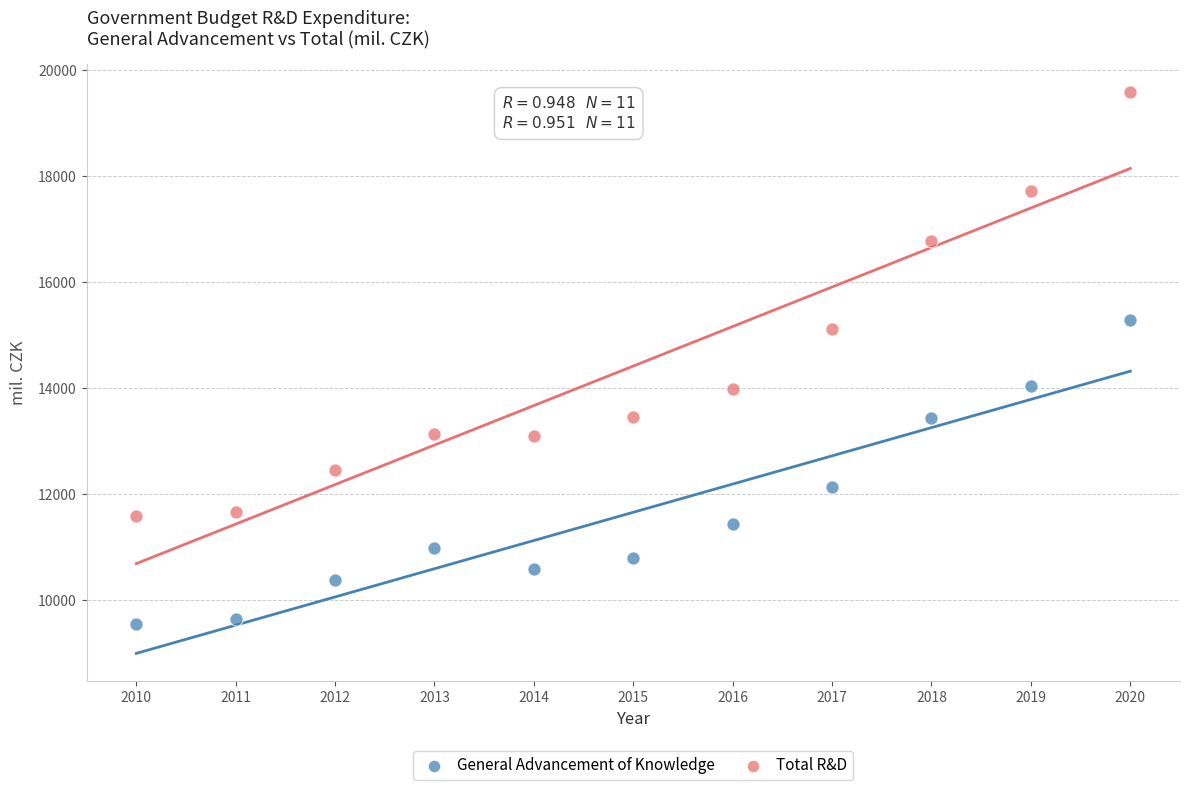

What is the X range (max minus min) for the scatter plot?

10.0